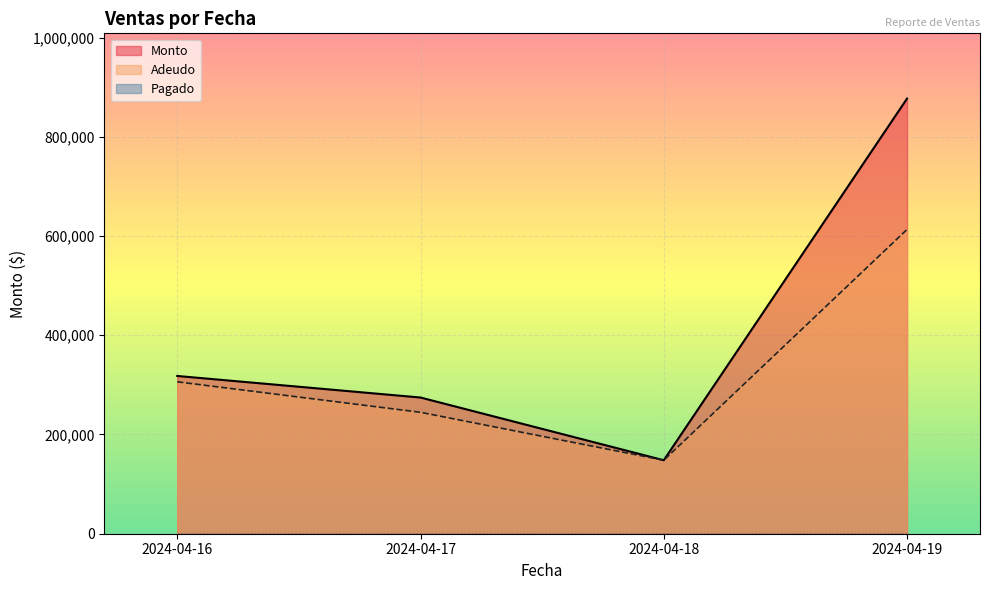

Which series has the largest total across all categories?

Monto